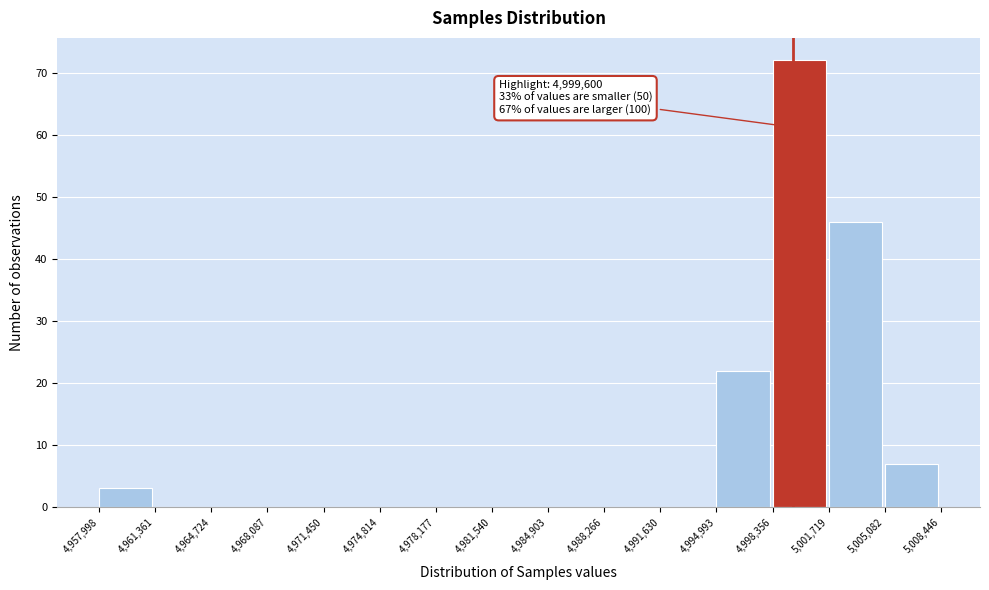

Over which range of the x-axis is the bar tallest?

4,998,356 to 5,001,719